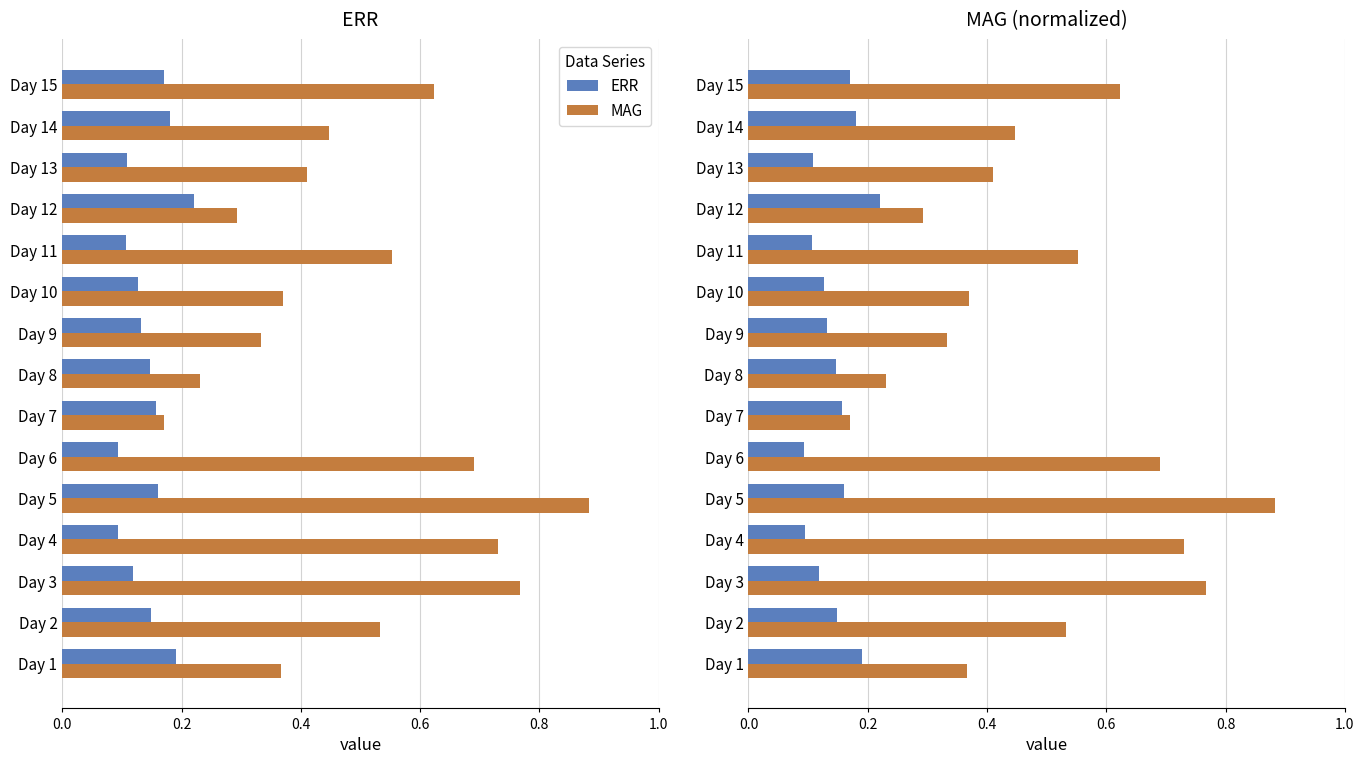

The ERR series shows 0.1 at Day 11. True or false?

True